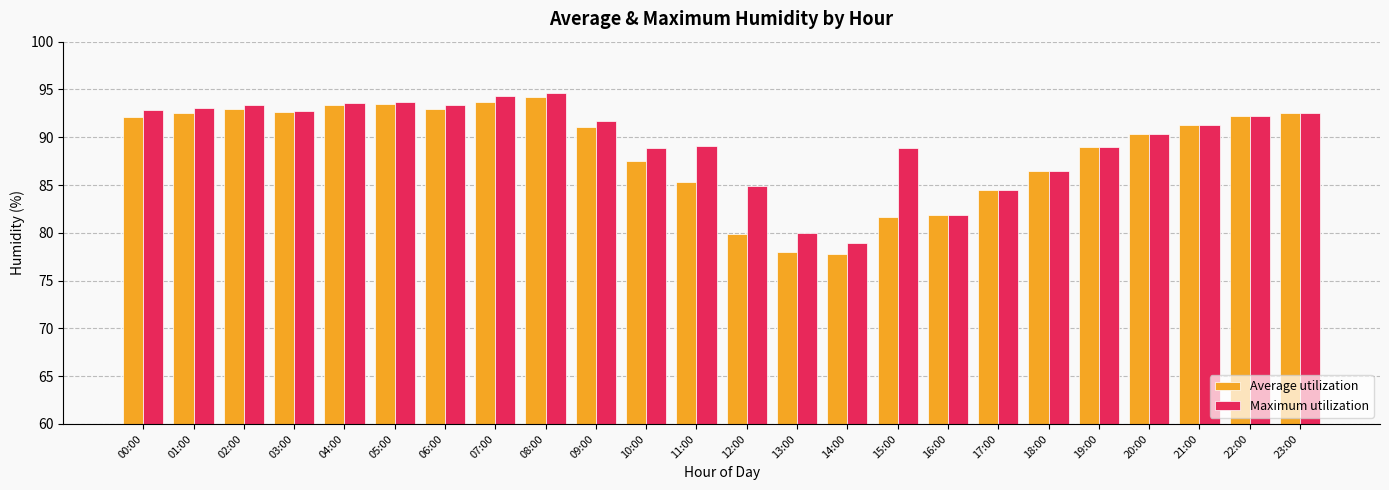

What is the average value of the Maximum utilization series?

89.7